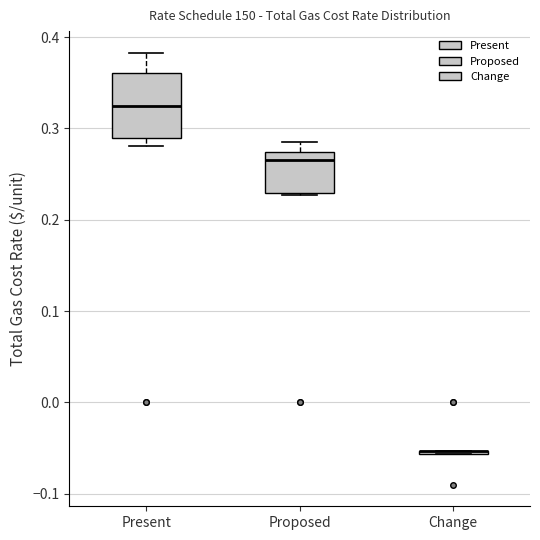

Reading left to right, read every box against the y-axis: the position of its median line, the range the box covers, and the ends of its whiskers. The values are not printed on the chart, so give them approximately, as read against the axis.

Present: median 0.32, box 0.29 to 0.36, whiskers 0.28 to 0.38
Proposed: median 0.27 (just below the box's upper edge), box 0.23 to 0.27, whiskers 0.23 to 0.28
Change: box collapsed to a line at -0.05, whiskers -0.06 to -0.05